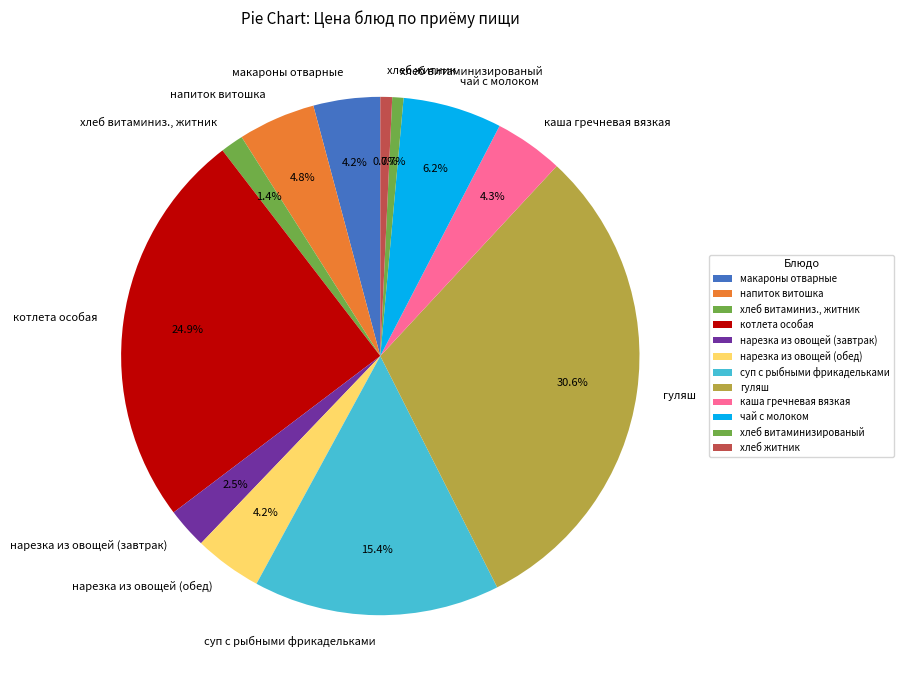

What is the largest slice in the pie chart?

гуляш